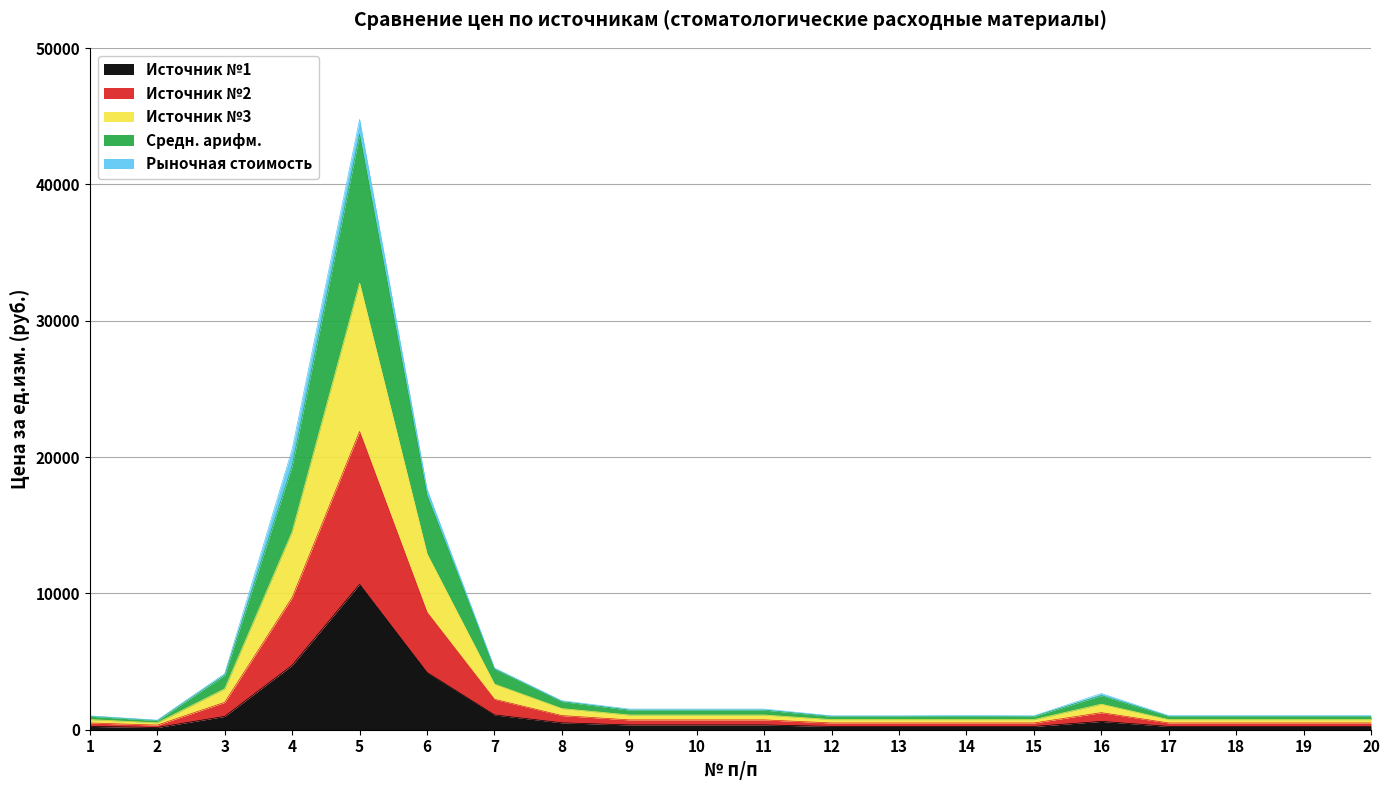

At which category is the sum across all series the highest?

5